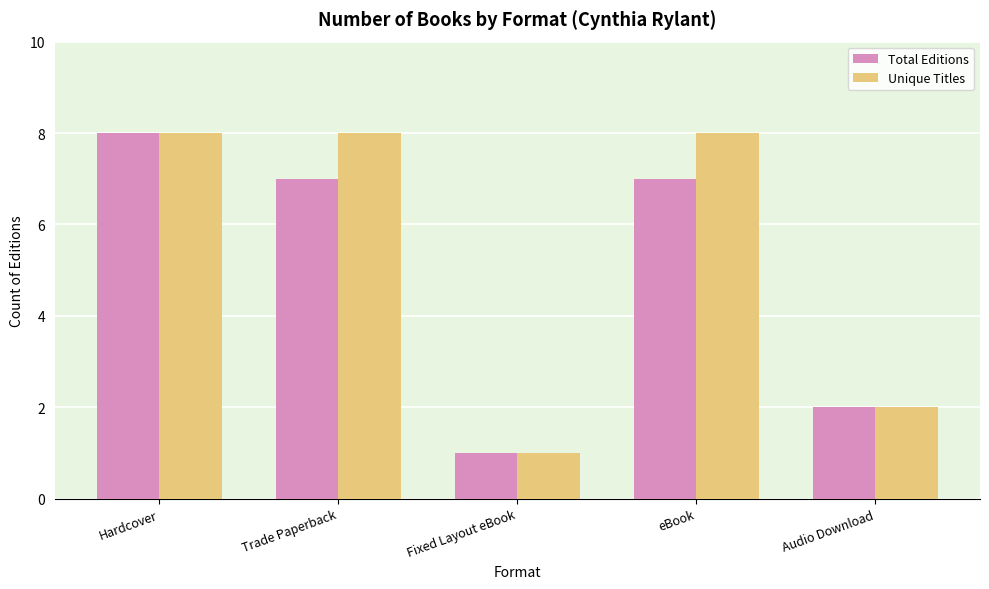

Are the bars horizontal?

No